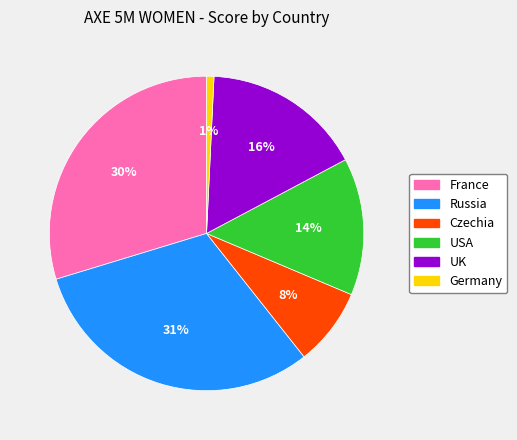

To the nearest percent, what is the difference between the largest and smallest slice percentages?

30%